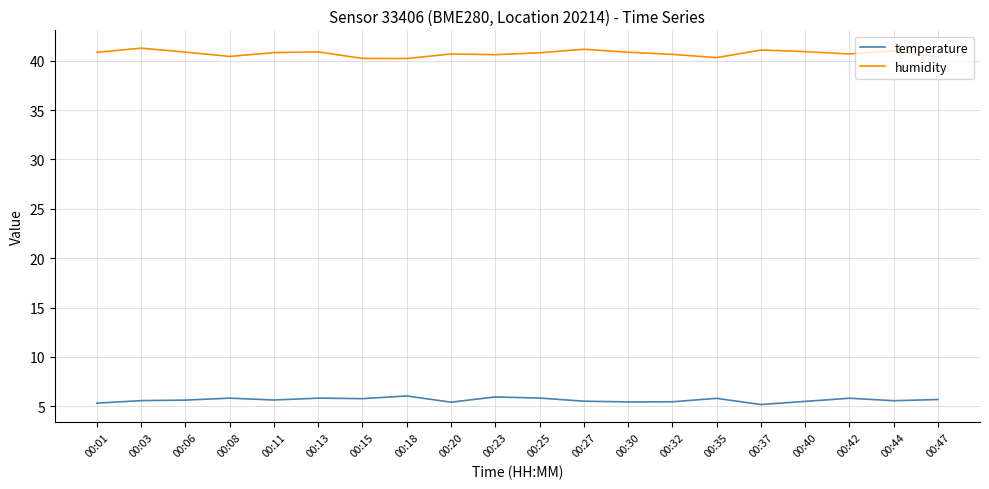

What is the sum of the temperature values at 00:06 and 00:37?

10.8